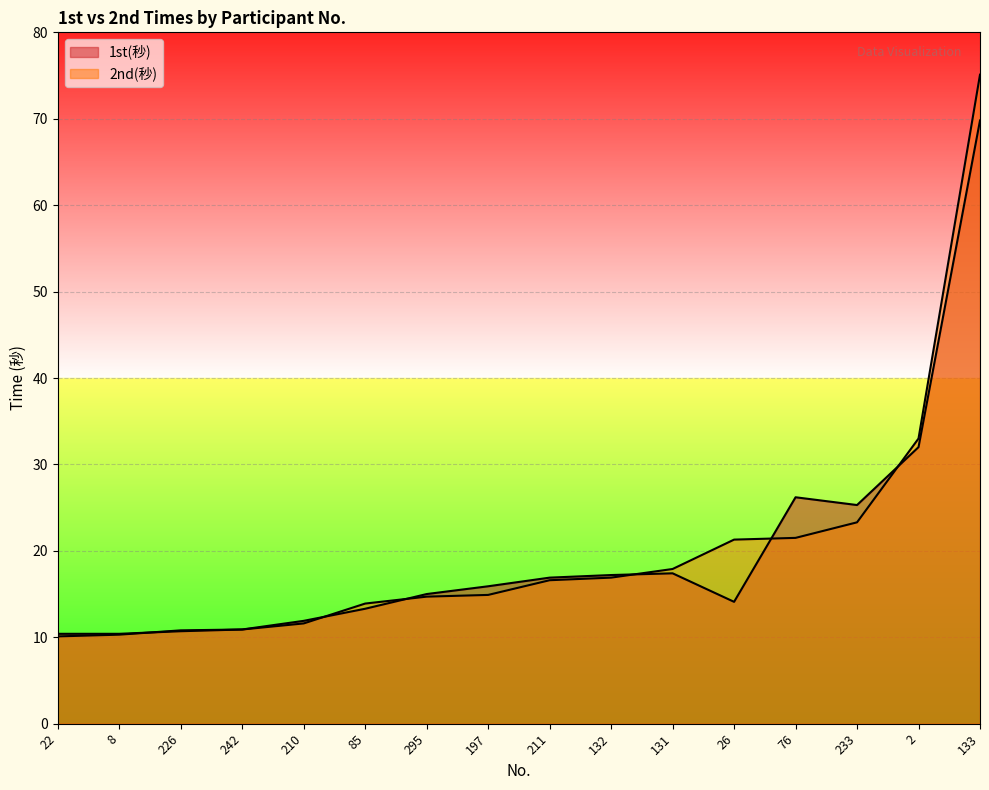

Reading left to right, list all the values displayed in this chart.

1st(秒): 10.4	10.4	10.7	10.9	11.9	13.3	15.0	15.9	16.9	17.2	17.4	14.1	26.2	25.3	32.0	69.8
2nd(秒): 10.1	10.3	10.8	10.9	11.6	13.9	14.7	14.9	16.6	16.9	17.9	21.3	21.5	23.3	33.0	75.1